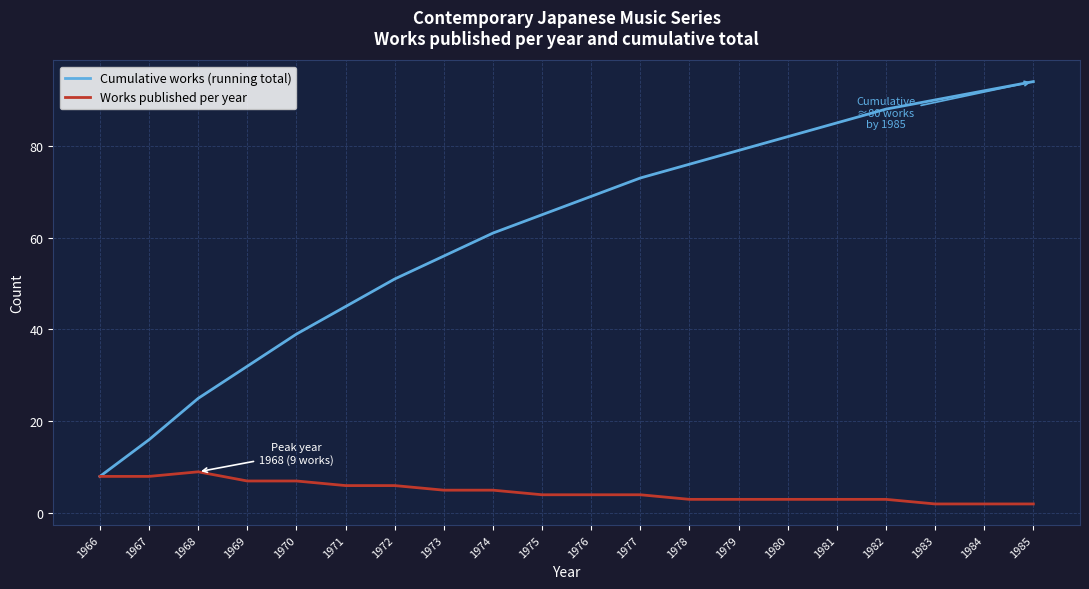

Count the number of data series in this chart.

2